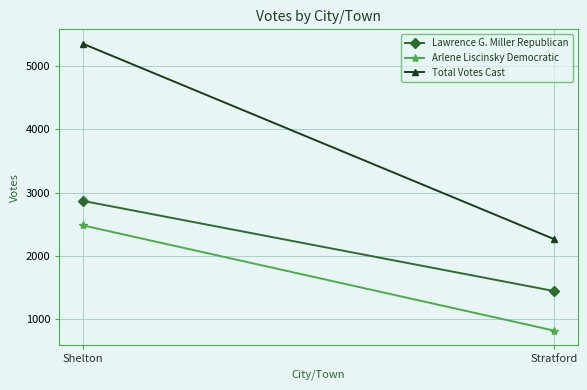

Count the Lawrence G. Miller Republican values in the range 1446 to 2871.

2